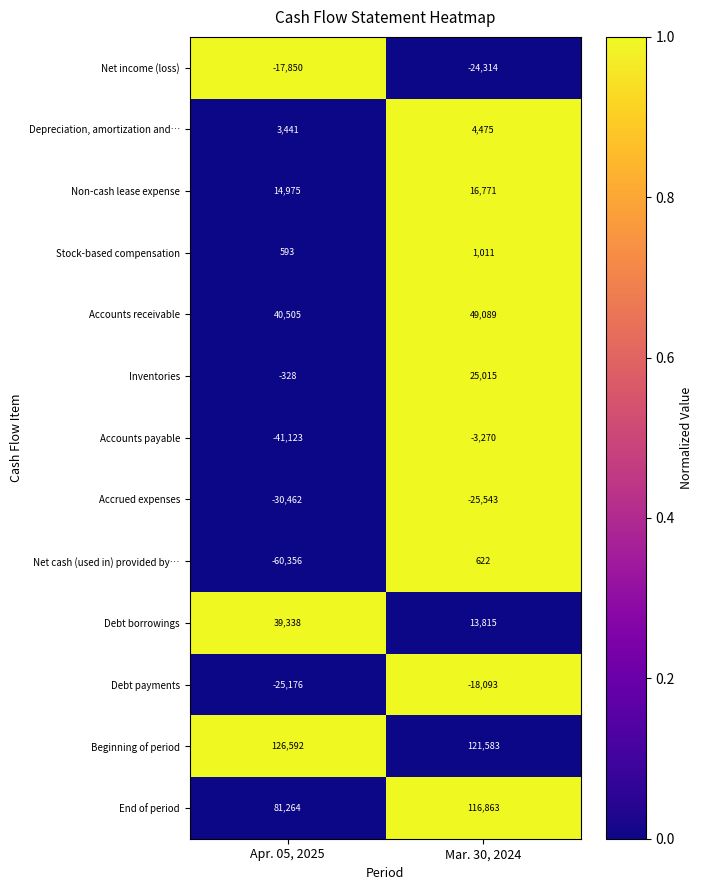

At which category does the chart reach its peak across all series?

Apr. 05, 2025